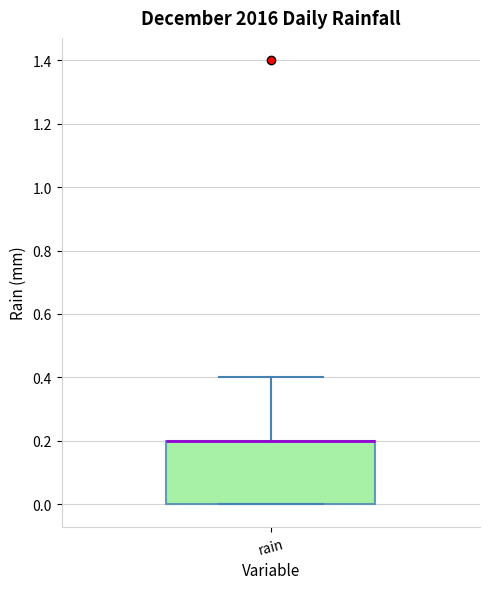

Where does the upper whisker of the box for rain end on the y-axis? The values are not printed on the chart, so give them approximately, as read against the axis.

0.4